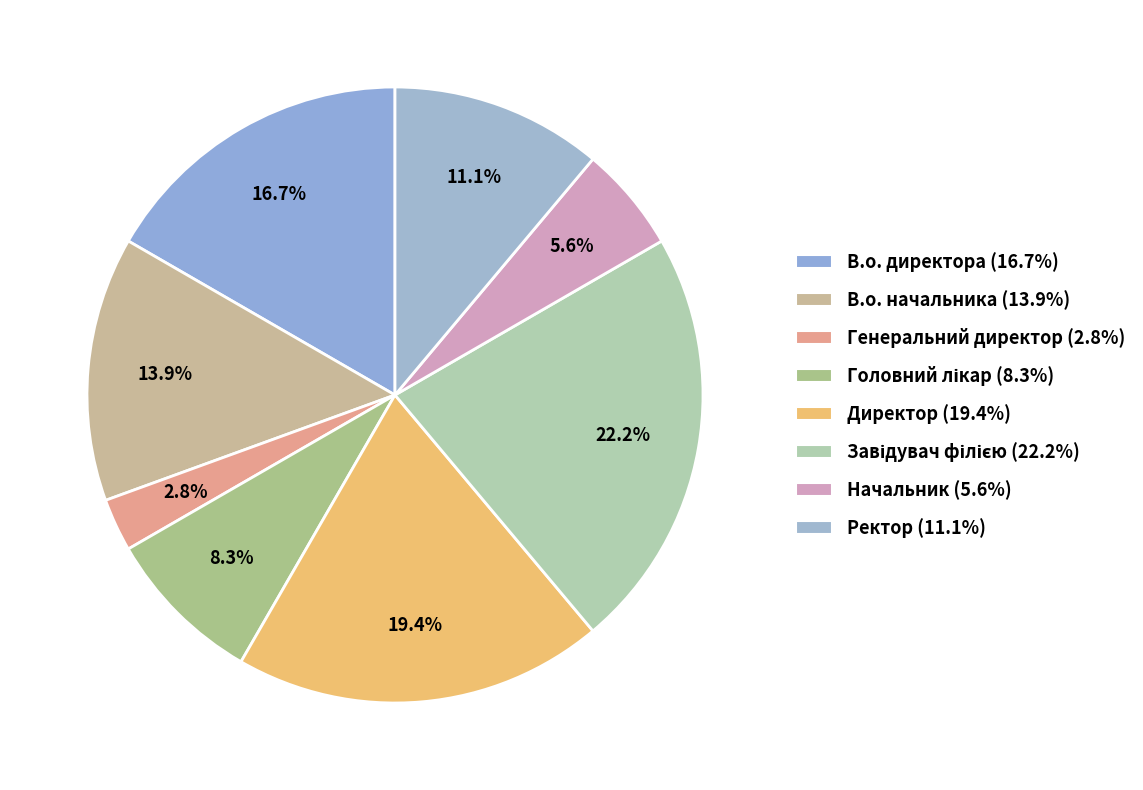

The Начальник slice represents 11% of the pie. True or false?

False